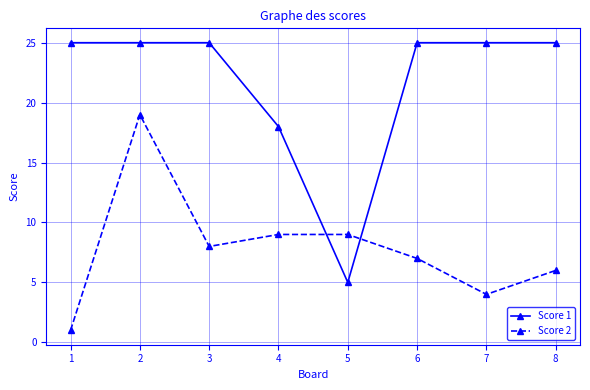

What is the value of the Score 2 point at the 7th from the left?

4